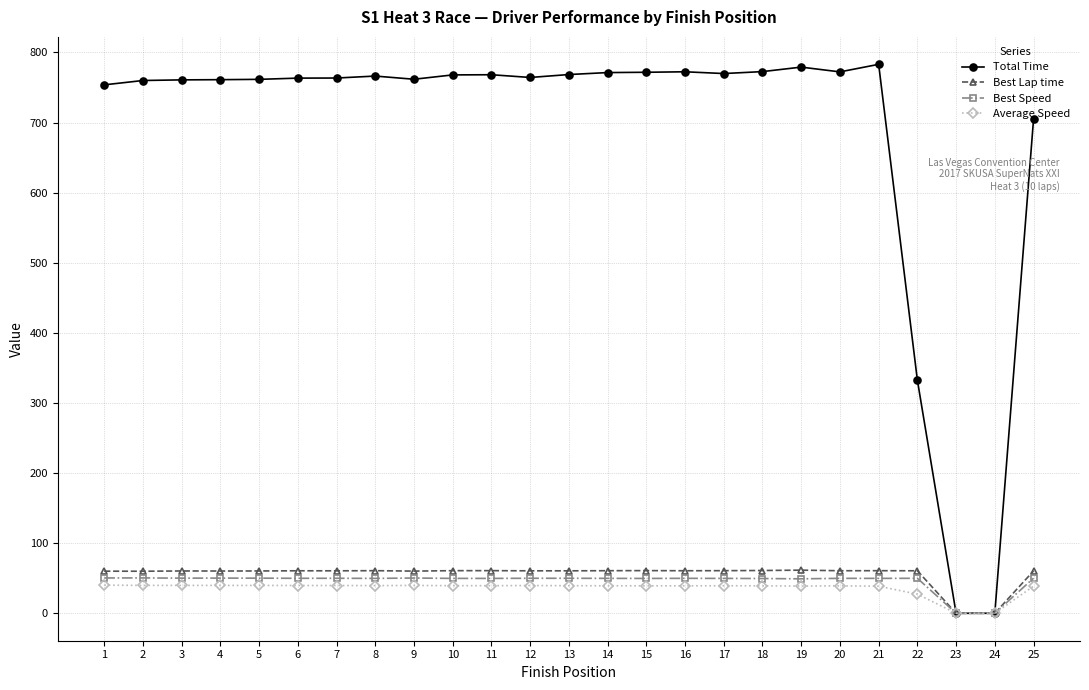

What is the greatest value displayed?

783.0